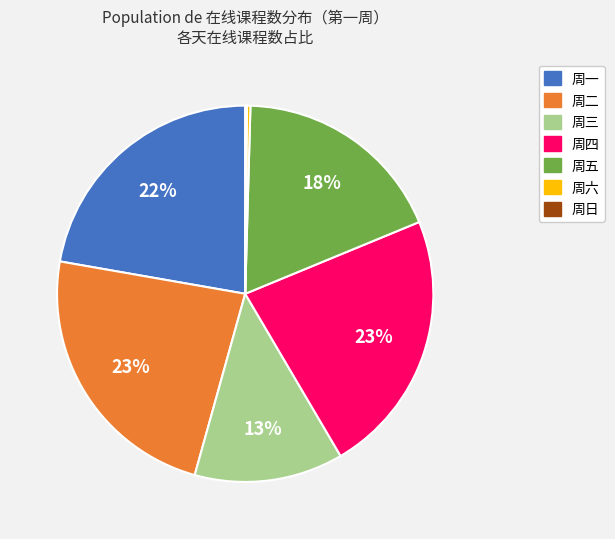

Is it true that 周三 is 13% of the pie?

True